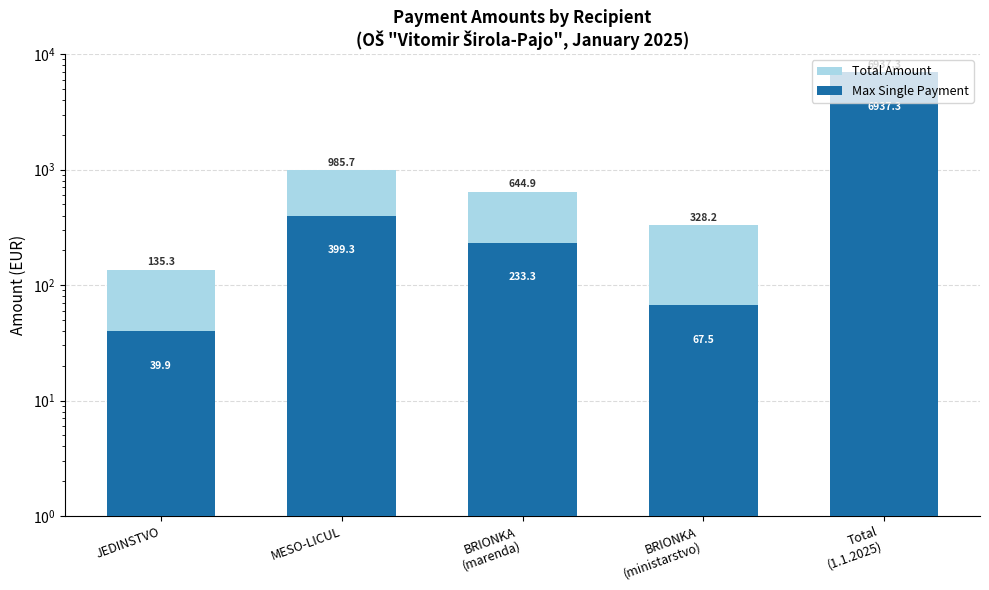

The value of Total Amount at JEDINSTVO is 135.3. True or false?

True